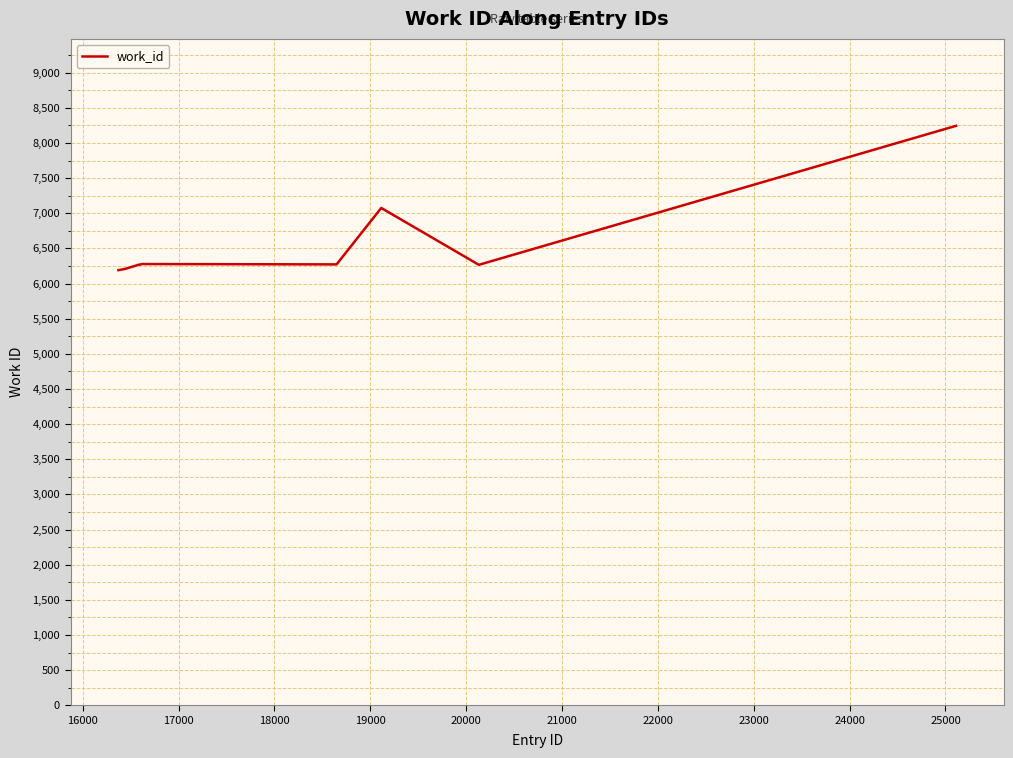

What is the smallest value displayed?

6191